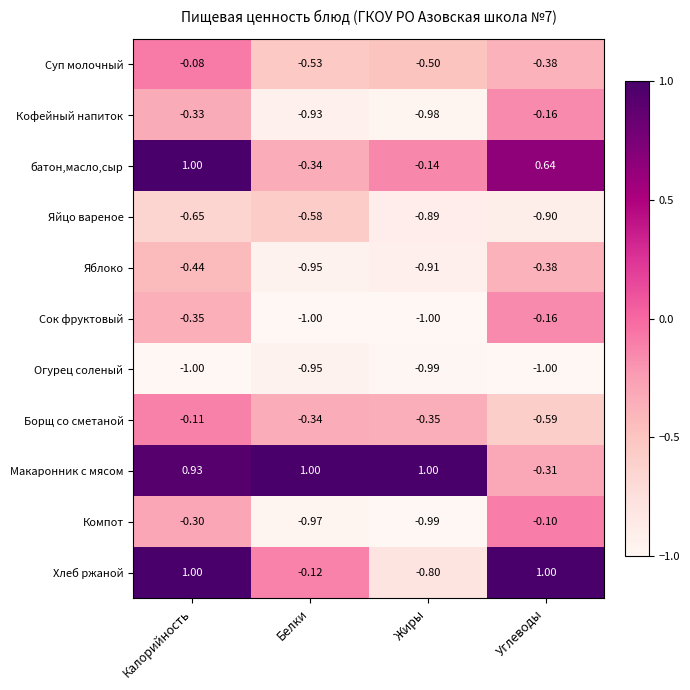

Which category has the lowest value in the Яблоко series?

Белки